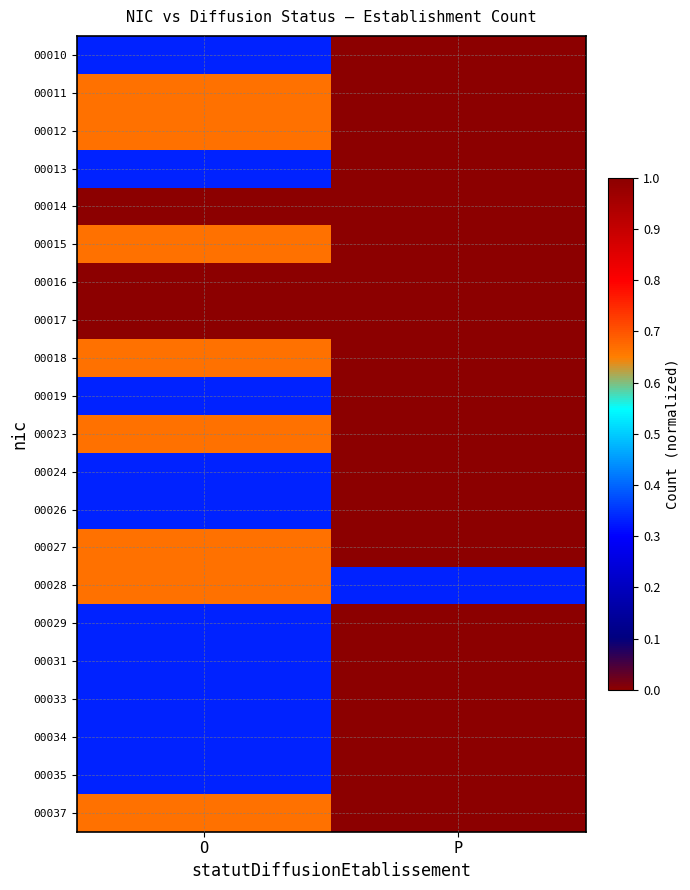

What is the spread (max minus min) of values at P?

0.3